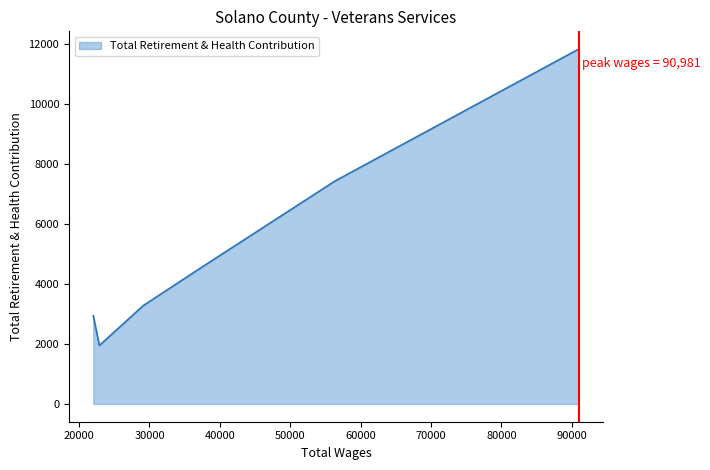

True or false: the data has more than 1 interior local peaks.

False